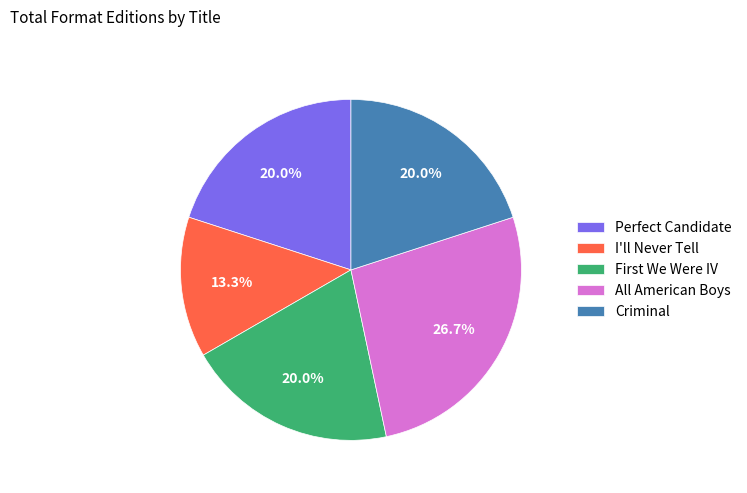

To the nearest percent, what is the combined percentage of I'll Never Tell and All American Boys?

40%